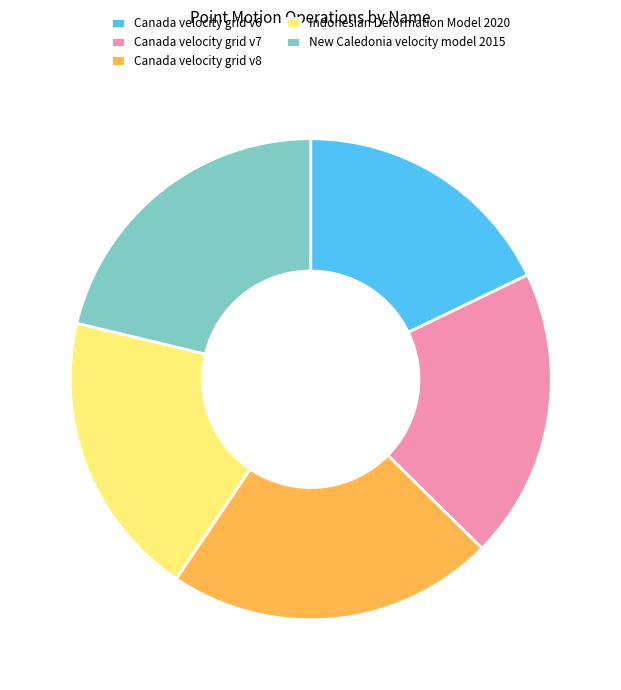

How many segments does this pie chart have?

5